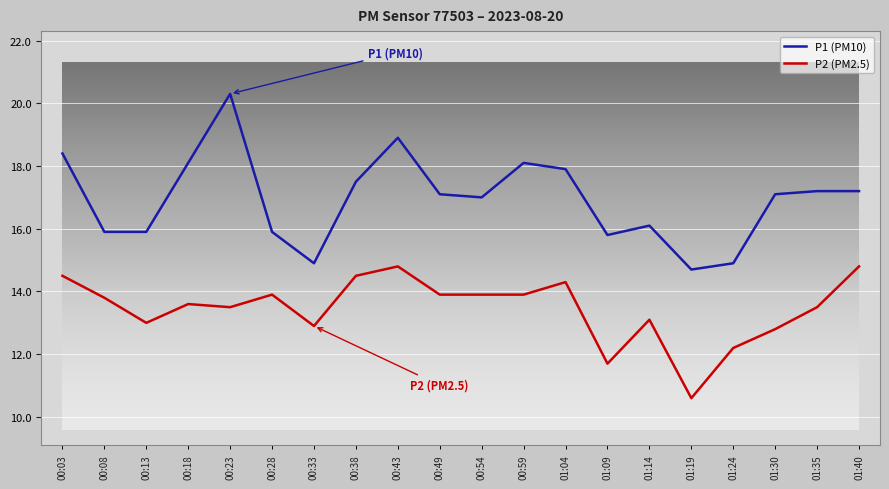

True or false: P1 (PM10) has a value of 14.7 at 01:19.

True